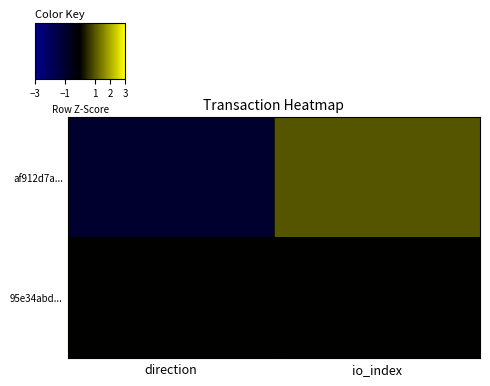

What is the total value across all series at io_index?

1